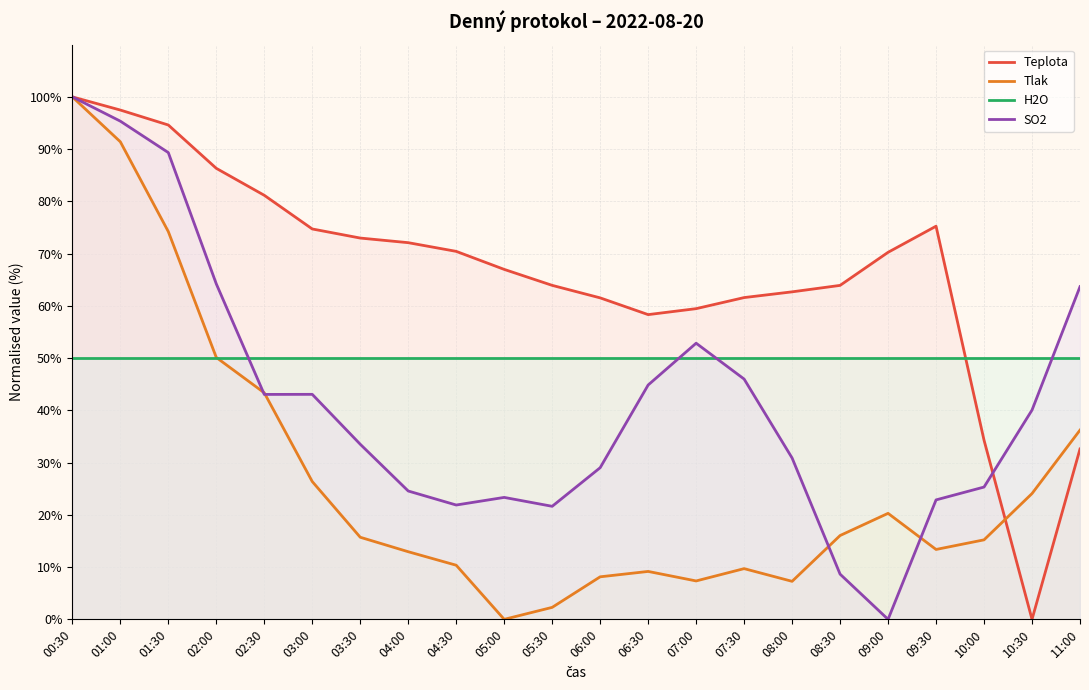

Reading left to right, transcribe all the data shown in this chart.

Teplota: 00:30=100.0	01:00=97.5	01:30=94.6	02:00=86.3	02:30=81.2	03:00=74.7	03:30=73.0	04:00=72.1	04:30=70.4	05:00=67.0	05:30=63.9	06:00=61.5	06:30=58.3	07:00=59.5	07:30=61.6	08:00=62.7	08:30=63.9	09:00=70.2	09:30=75.2	10:00=34.3	10:30=0.0	11:00=32.6
Tlak: 00:30=100.0	01:00=91.4	01:30=74.2	02:00=50.1	02:30=43.4	03:00=26.4	03:30=15.7	04:00=12.9	04:30=10.4	05:00=0.0	05:30=2.3	06:00=8.1	06:30=9.2	07:00=7.4	07:30=9.7	08:00=7.3	08:30=16.0	09:00=20.3	09:30=13.4	10:00=15.2	10:30=24.1	11:00=36.2
H2O: 00:30=50.0	01:00=50.0	01:30=50.0	02:00=50.0	02:30=50.0	03:00=50.0	03:30=50.0	04:00=50.0	04:30=50.0	05:00=50.0	05:30=50.0	06:00=50.0	06:30=50.0	07:00=50.0	07:30=50.0	08:00=50.0	08:30=50.0	09:00=50.0	09:30=50.0	10:00=50.0	10:30=50.0	11:00=50.0
SO2: 00:30=100.0	01:00=95.4	01:30=89.3	02:00=64.2	02:30=43.1	03:00=43.1	03:30=33.5	04:00=24.6	04:30=21.9	05:00=23.3	05:30=21.6	06:00=29.0	06:30=44.9	07:00=52.9	07:30=46.0	08:00=30.9	08:30=8.7	09:00=0.0	09:30=22.9	10:00=25.3	10:30=40.1	11:00=63.7